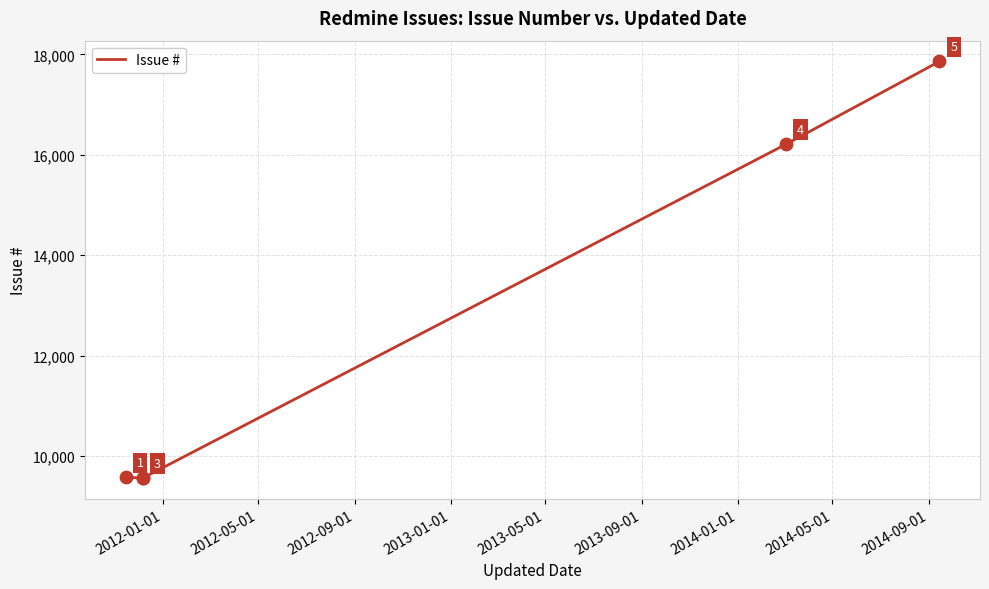

Between 2012-09-01 and 2013-01-01, which is larger?

2013-01-01